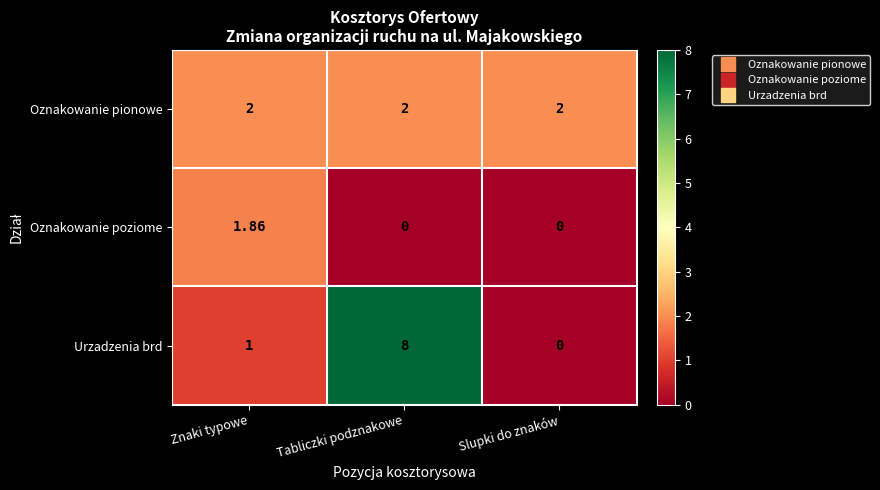

At which category is the sum across all series the highest?

Tabliczki podznakowe